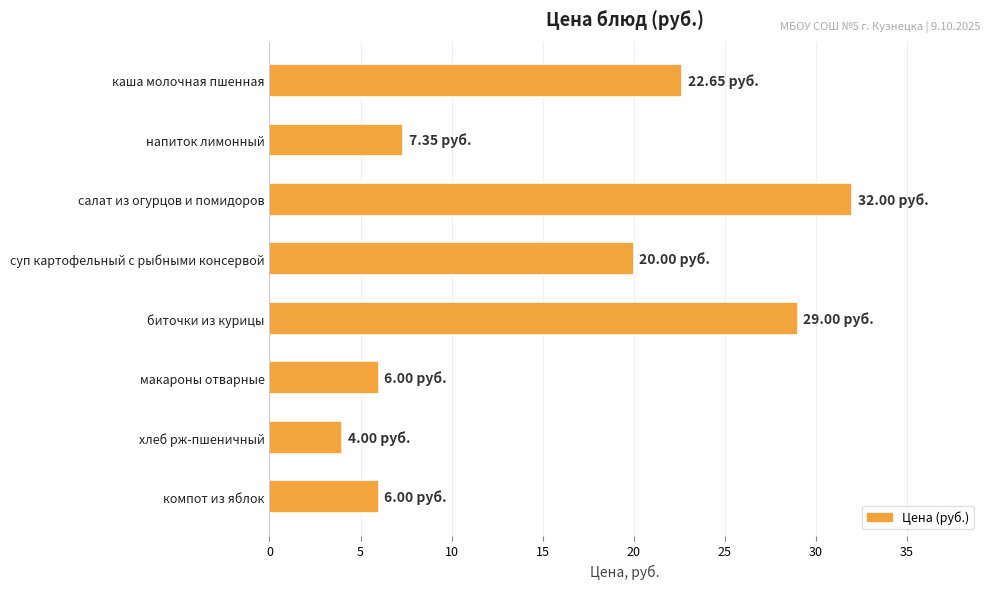

What is the label of the 4th bar from the bottom?

биточки из курицы